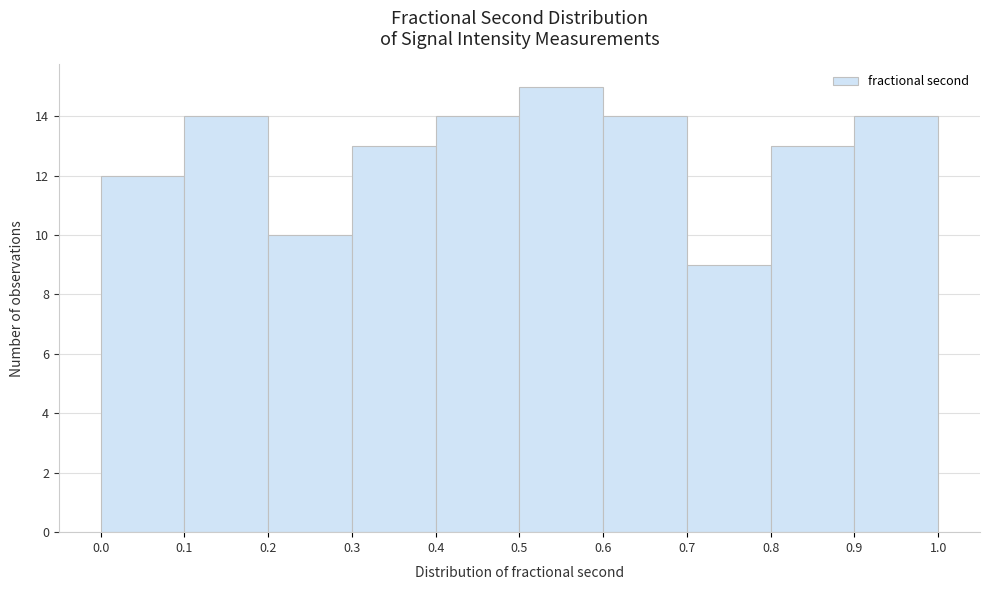

How tall is the bar that spans 0.0 to 0.1 on the x-axis? The values are not printed on the chart, so give them approximately, as read against the axis.

12